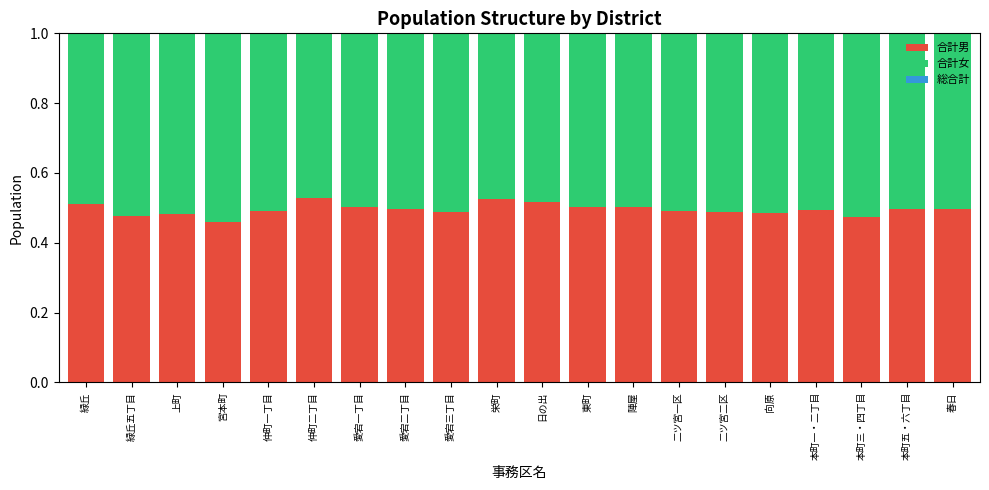

What is the difference between the maximum and minimum values in the 合計男 series?

0.1